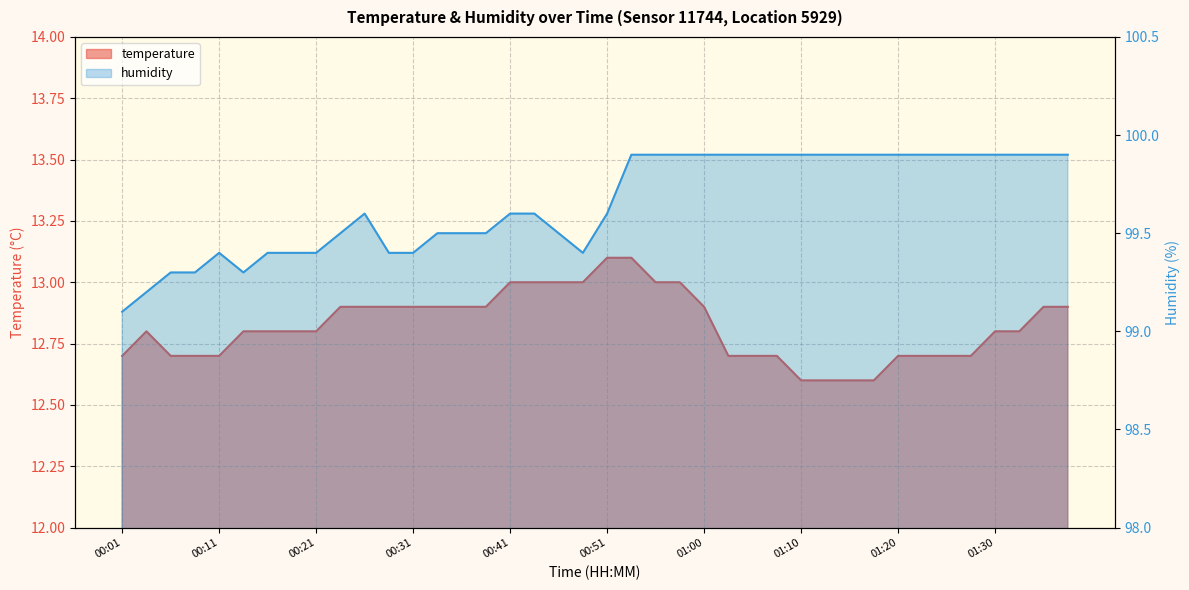

What position from the right is 00:21?

32